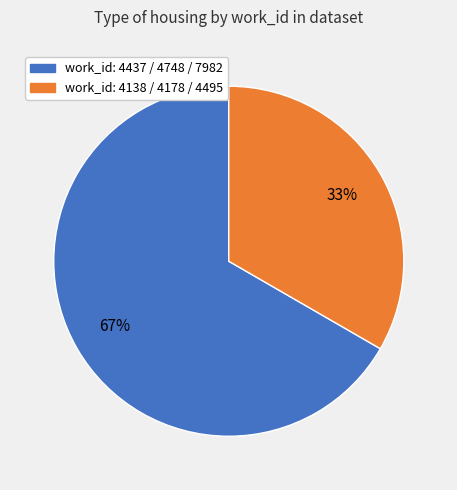

Is there any slice that represents more than half of the pie?

Yes